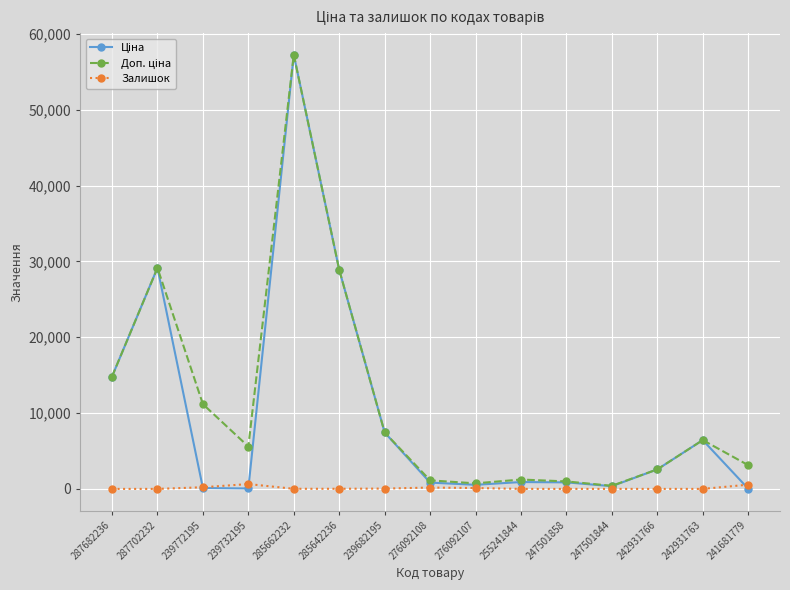

At which category is the sum across all series the highest?

285662232